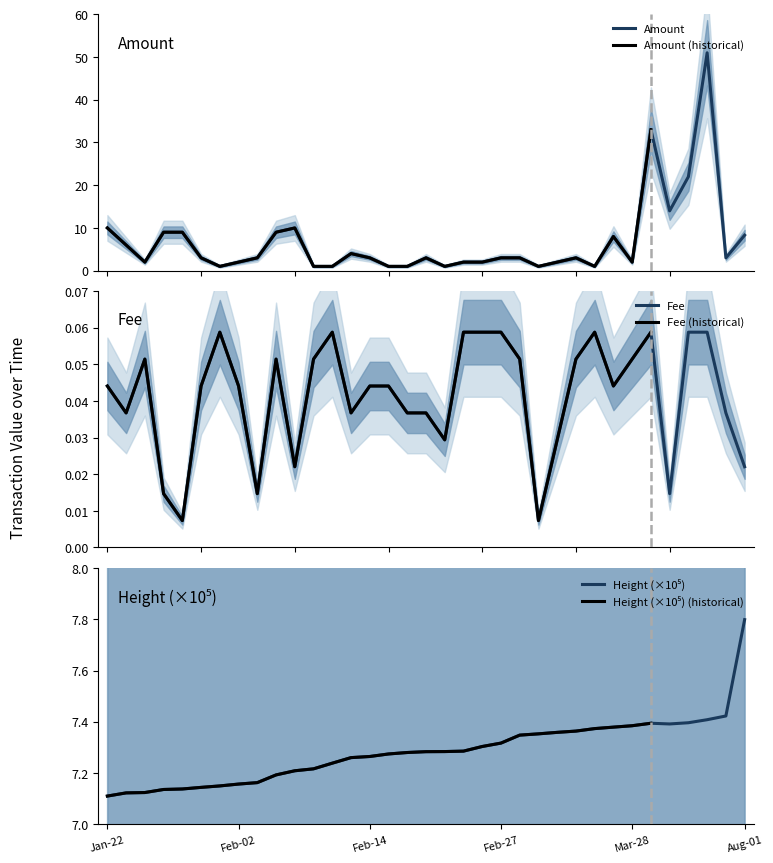

What is the maximum value for Amount?

51.0